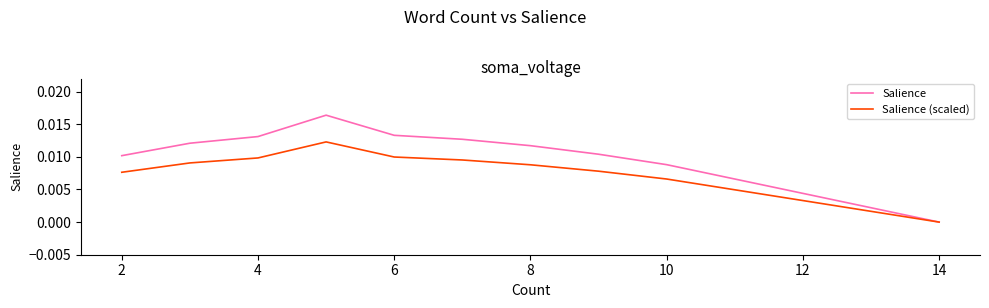

True or false: Salience (scaled) has more than 1 points higher than both neighbors.

False